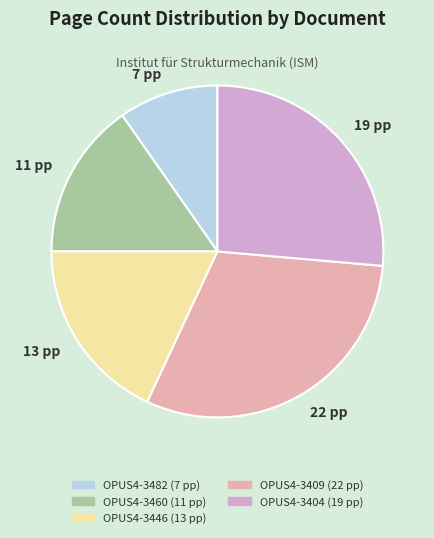

Do OPUS4-3404 and OPUS4-3409 together represent more than half of the pie?

Yes